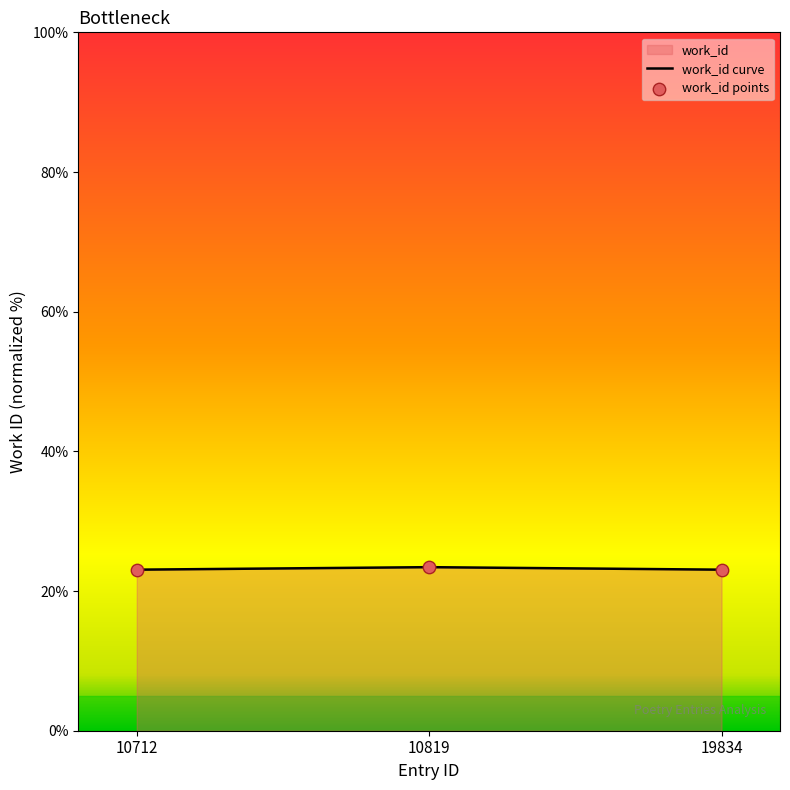

Which has a higher value, 19834 or 10712?

19834